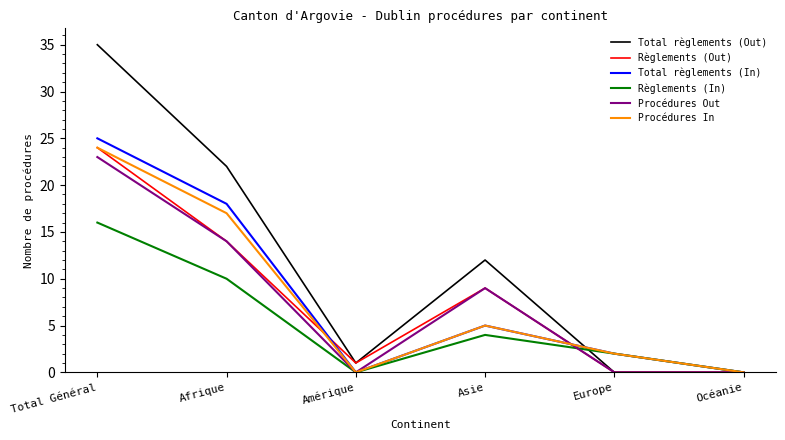

How many interior local valleys does the Règlements (In) series have?

1